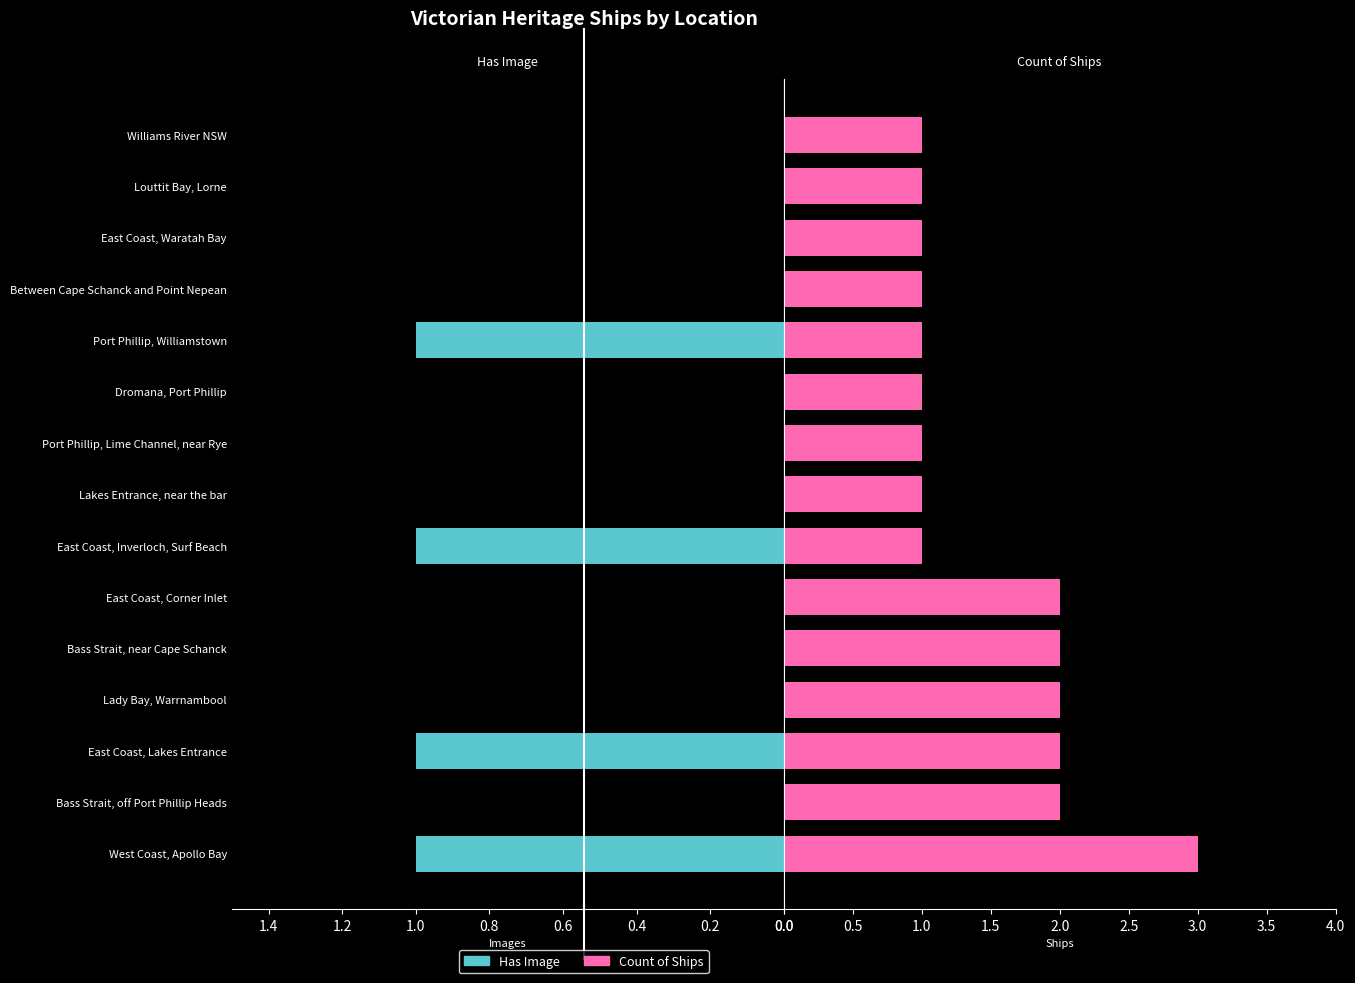

What are all the series names shown in the legend?

Has Image, Count of Ships